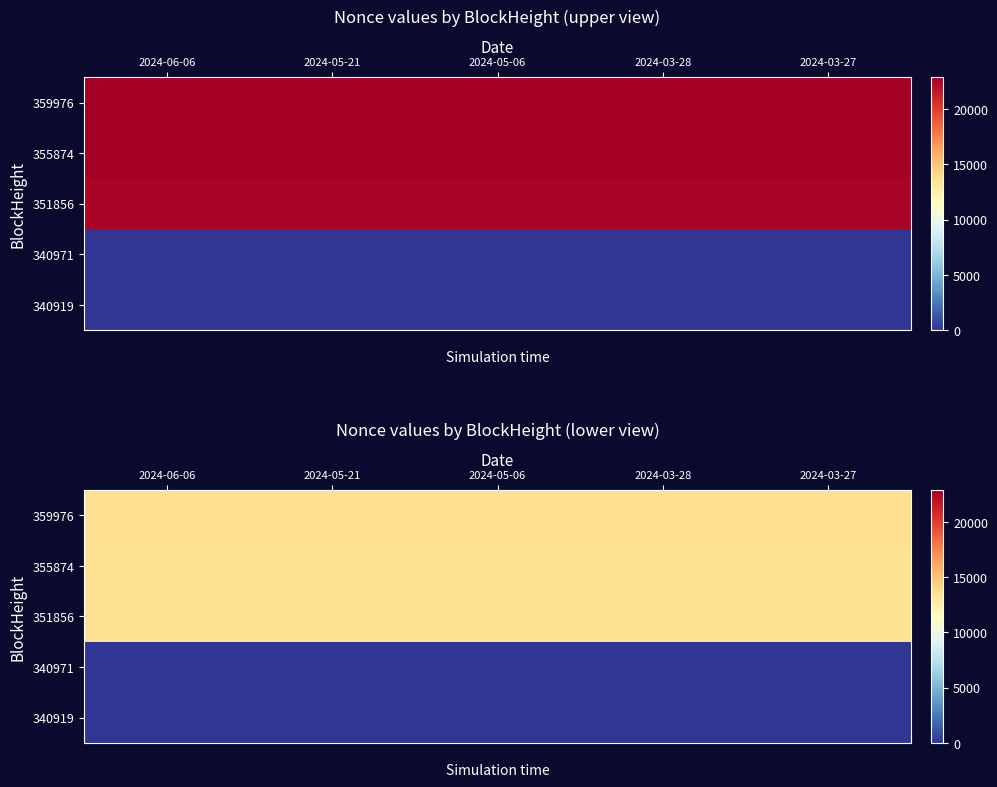

Which category has the lowest value across all series?

2024-06-06